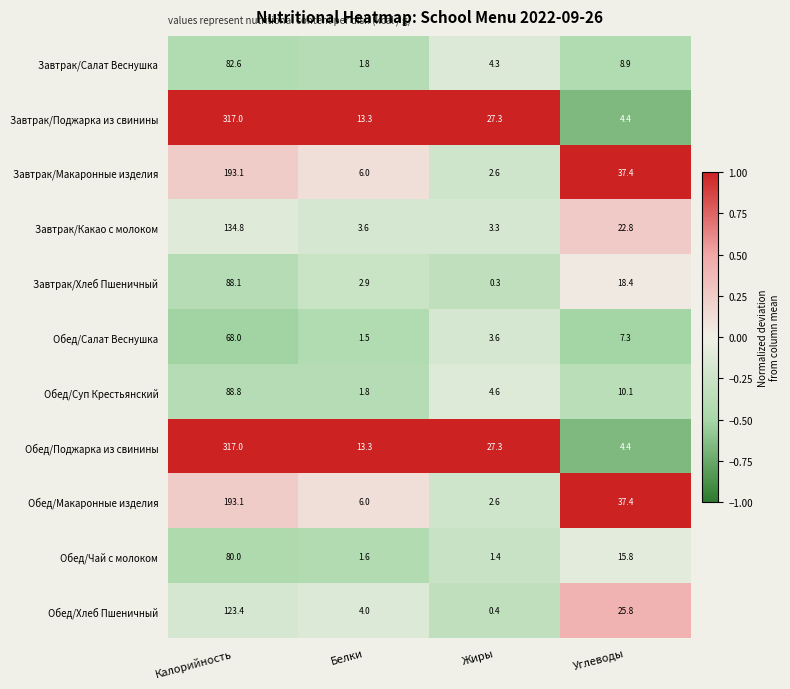

The Обед/Макаронные изделия series shows 1.2 at Жиры. True or false?

False